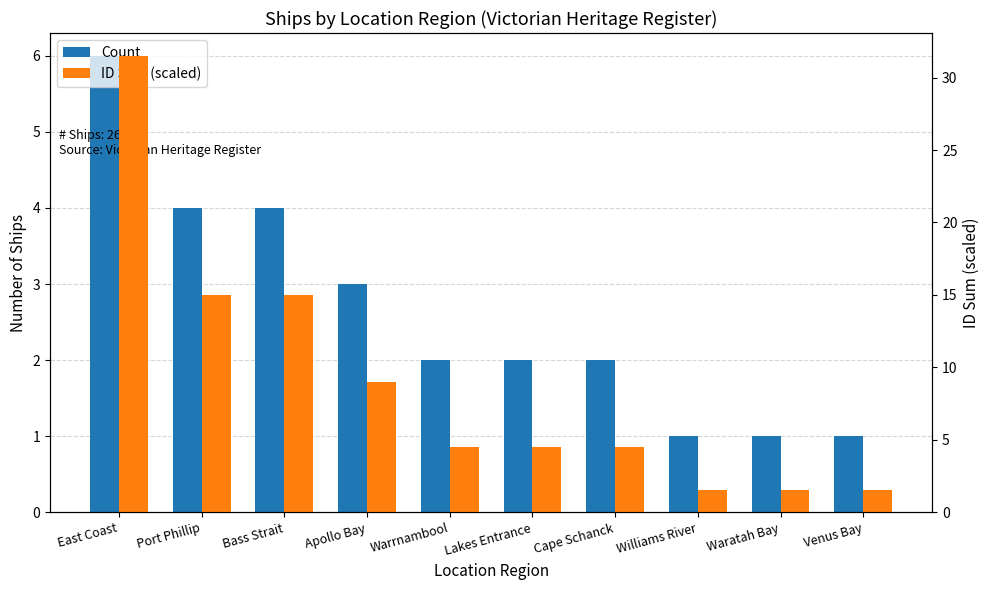

The value of Count at East Coast is 4.0. True or false?

False